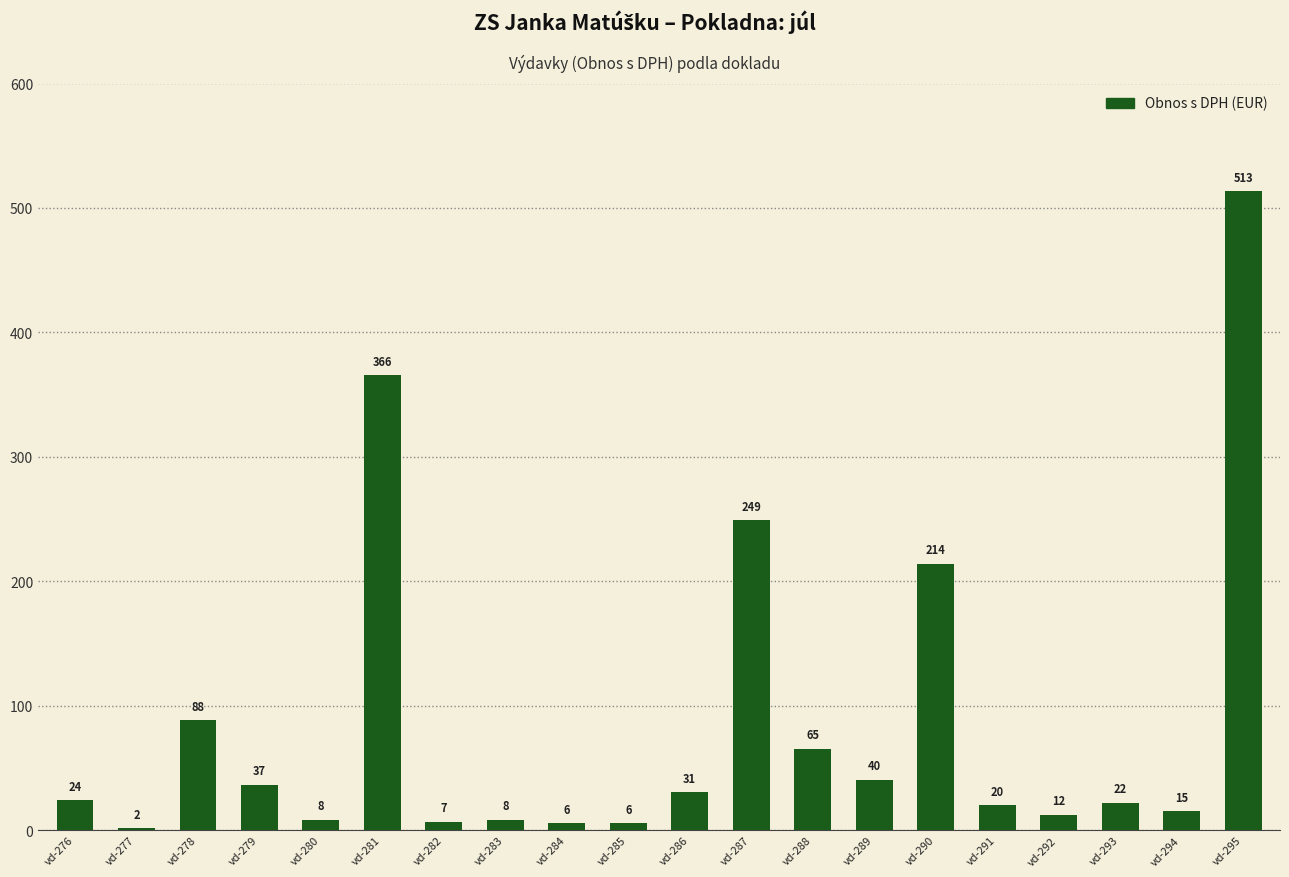

Reading left to right, what are all the values shown in this chart?

vd-276=24.2	vd-277=1.7	vd-278=88.4	vd-279=36.6	vd-280=8.2	vd-281=365.7	vd-282=6.8	vd-283=8.3	vd-284=5.6	vd-285=5.6	vd-286=30.6	vd-287=249.0	vd-288=65.4	vd-289=40.5	vd-290=214.0	vd-291=20.0	vd-292=12.5	vd-293=22.0	vd-294=15.3	vd-295=513.3